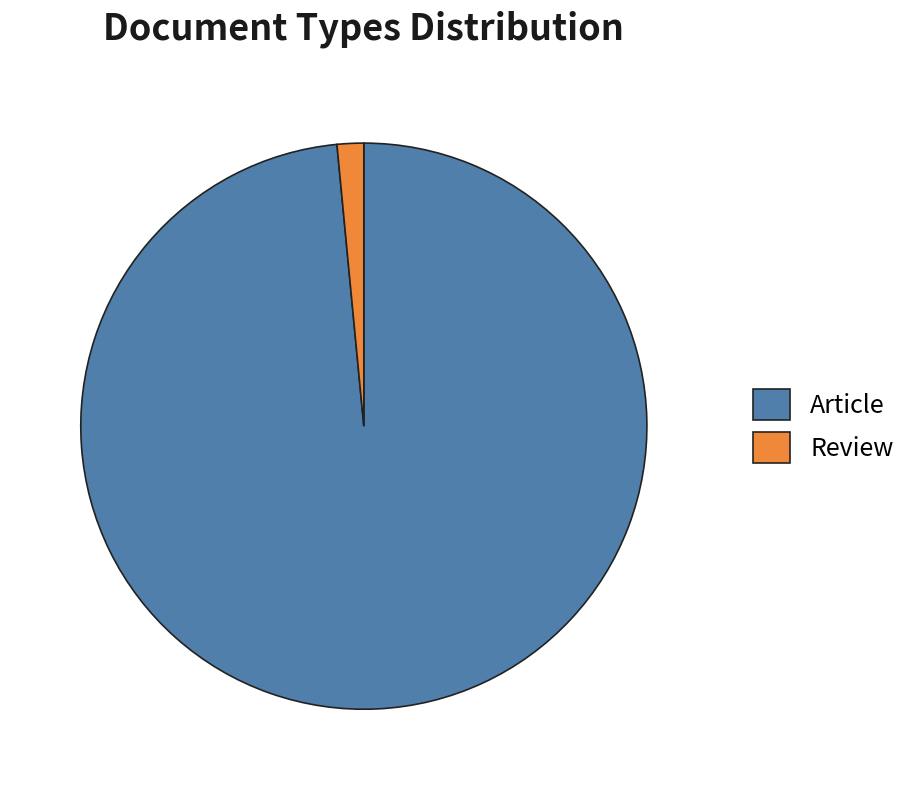

Which slice is the largest?

Article